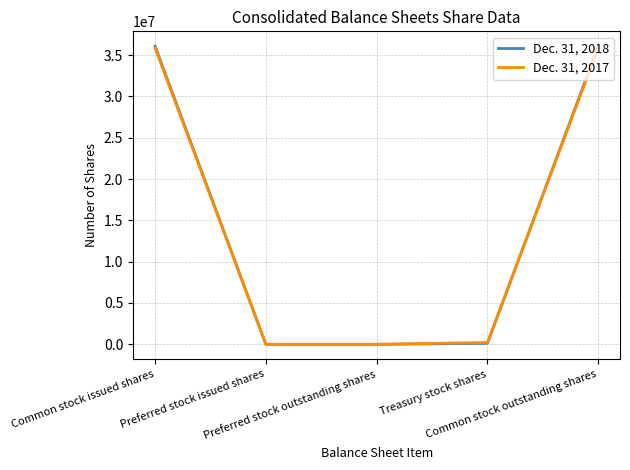

What are all the series names shown in the legend?

Dec. 31, 2018, Dec. 31, 2017